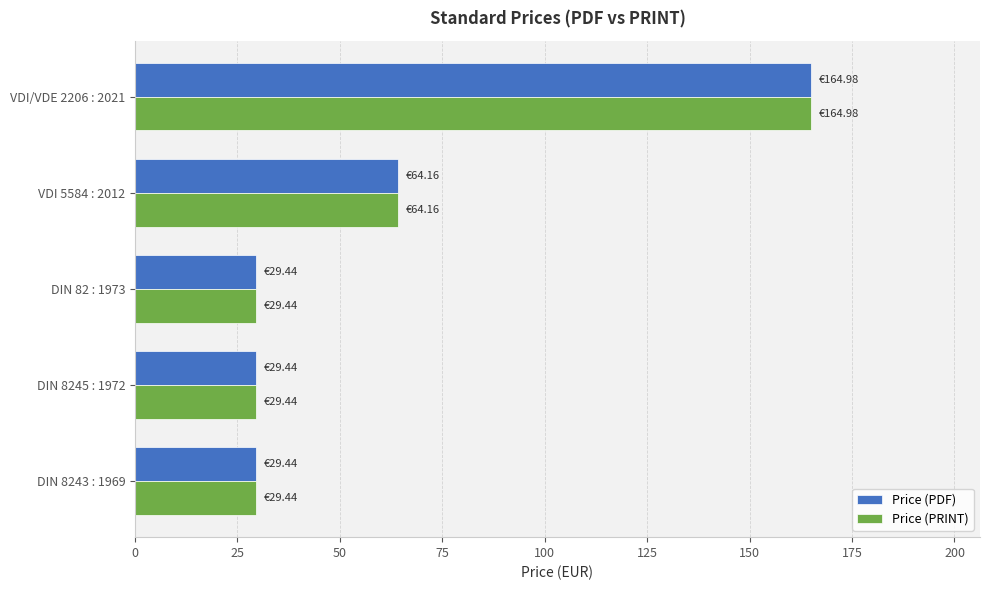

What is the difference between the maximum and minimum values in the Price (PDF) series?

135.5